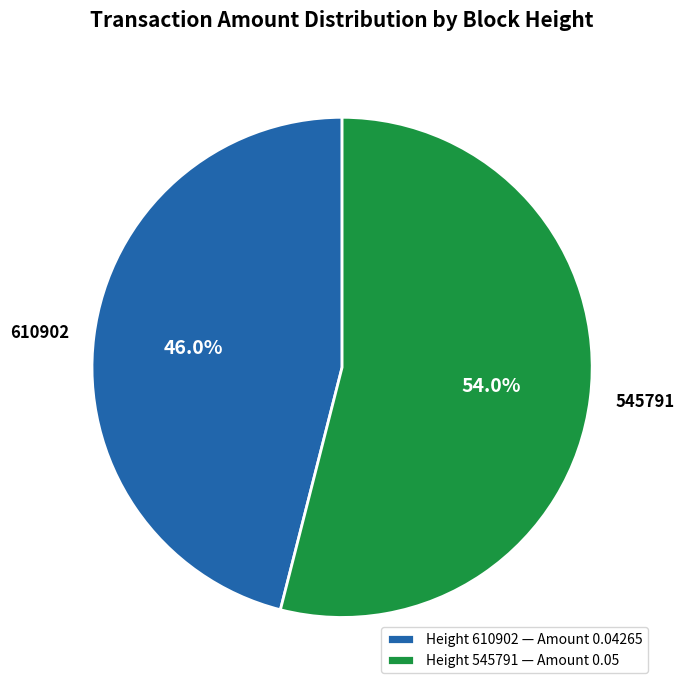

To the nearest percent, what is the difference between the 610902 and 545791 slice percentages?

8%